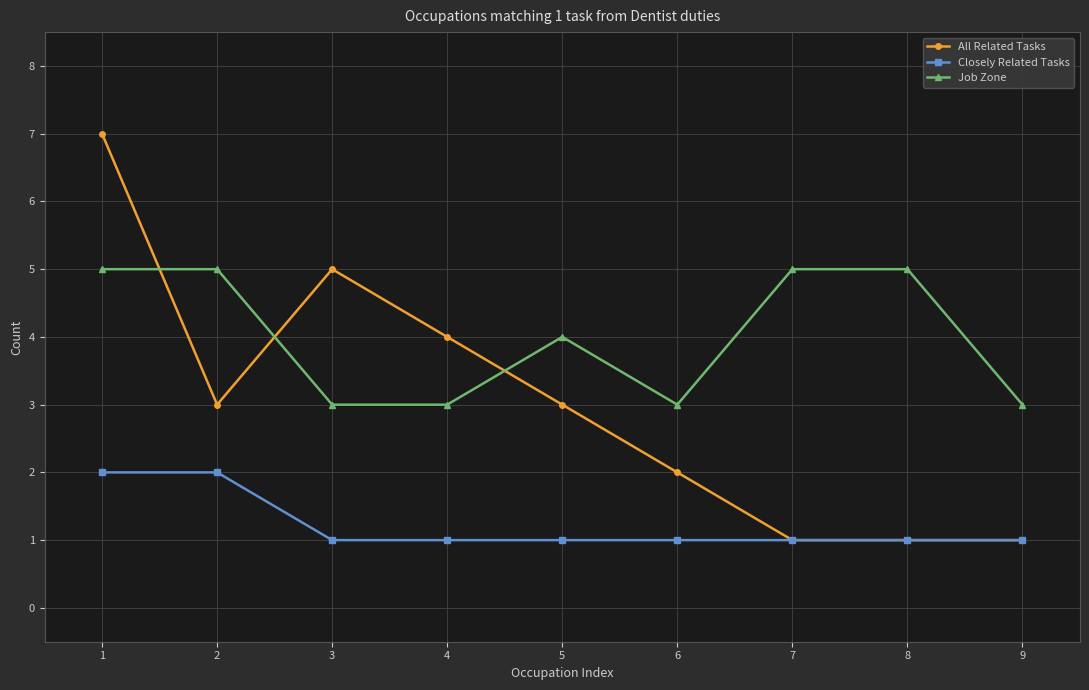

True or false: Closely Related Tasks and Job Zone intersect in this chart.

False